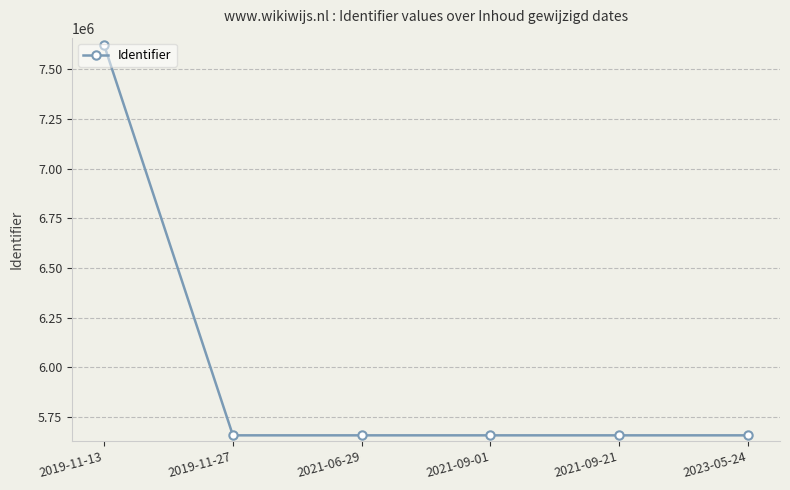

What is the change in value from 2019-11-13 to 2021-09-01?

-1962006